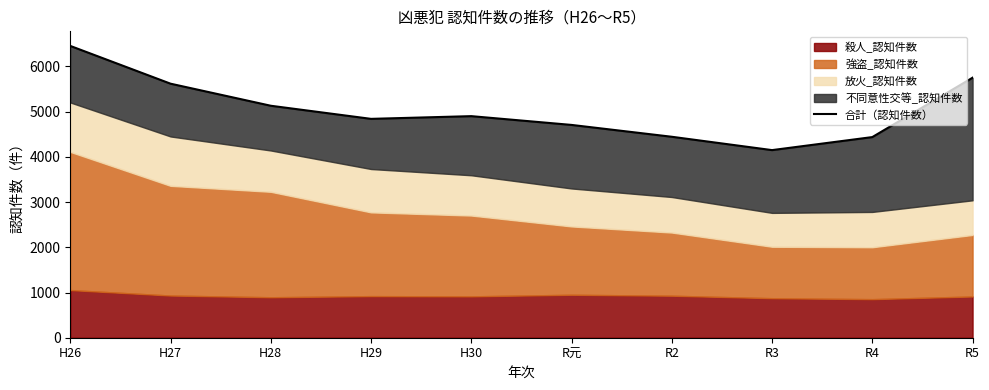

At which category does the data reach its first local peak?

H30